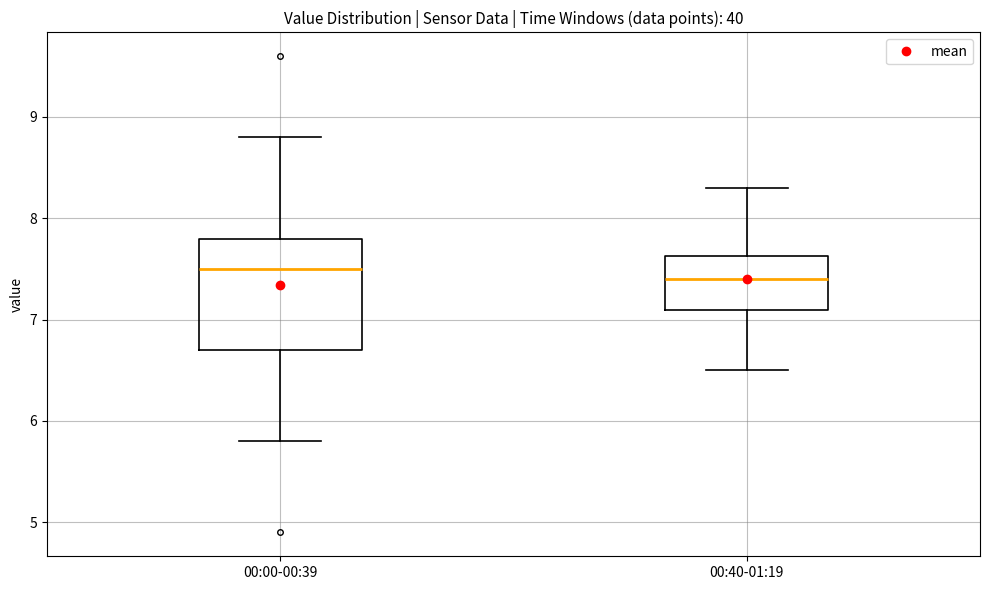

Which box is the tallest, from its lower edge to its upper edge?

00:00-00:39